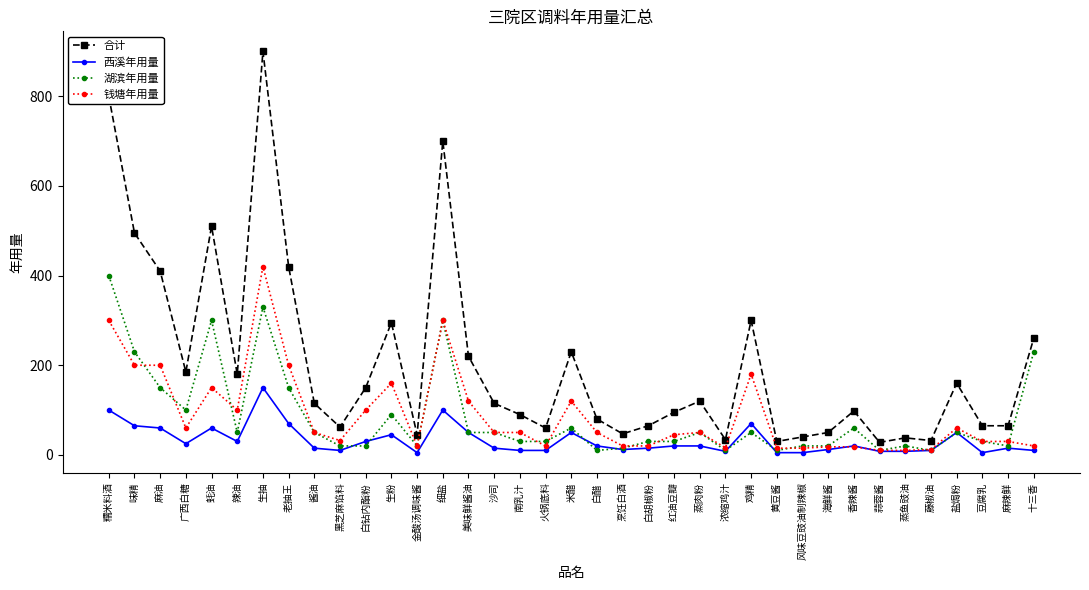

At which label does 西溪年用量 reach its peak?

生抽